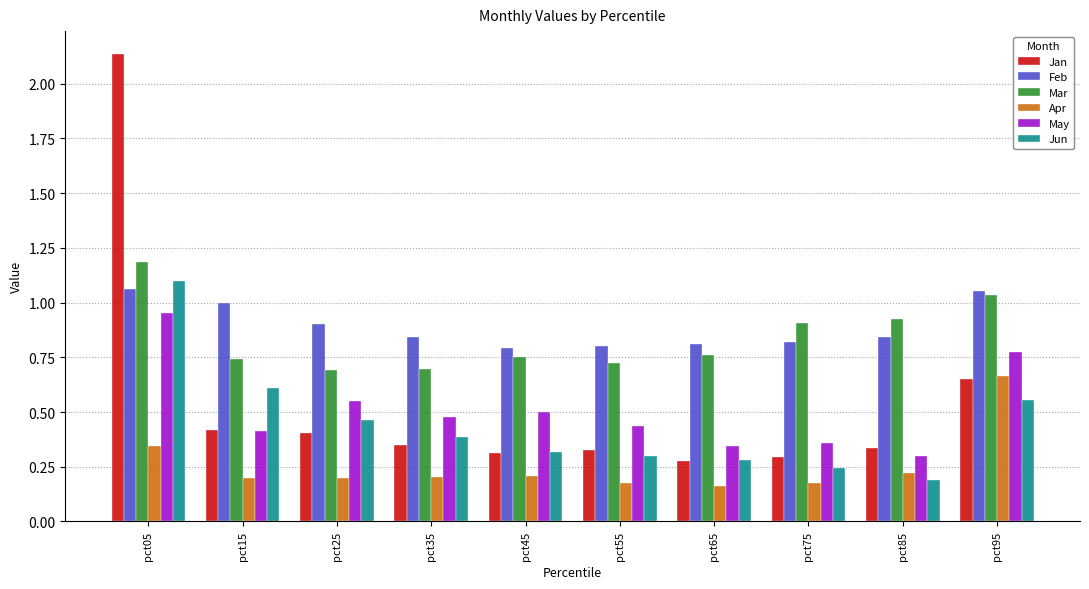

Which series has the largest total across all categories?

Feb